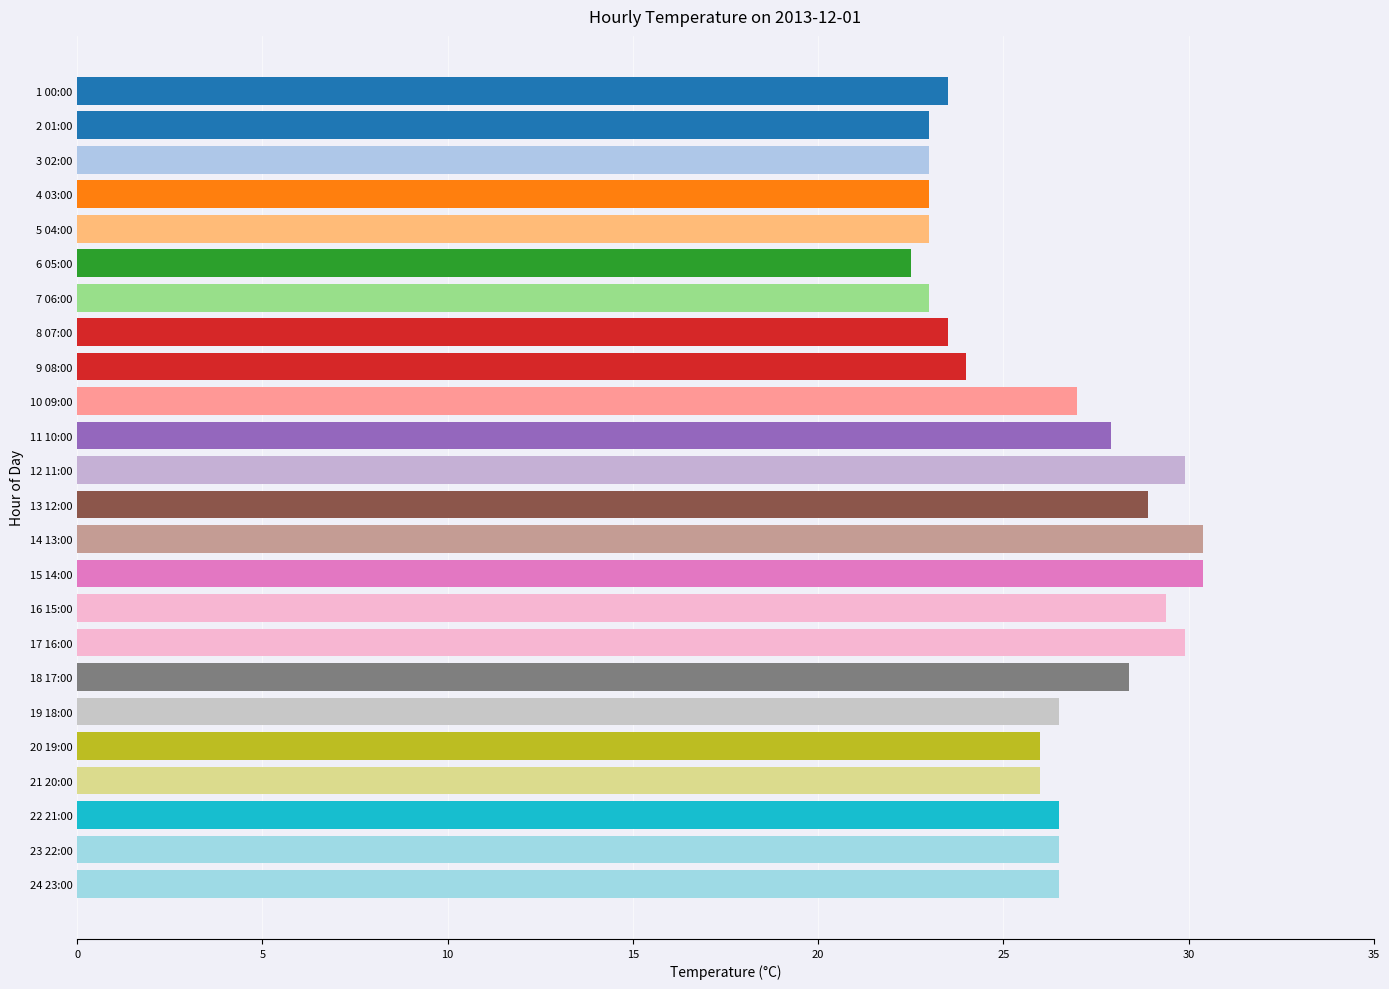

Approximately how many times larger is the value at 3 02:00 compared to 8 07:00?

1.0